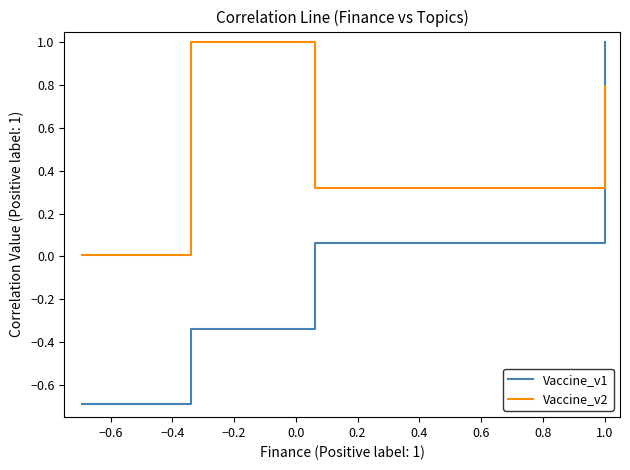

Which series has the largest total across all categories?

Vaccine_v2